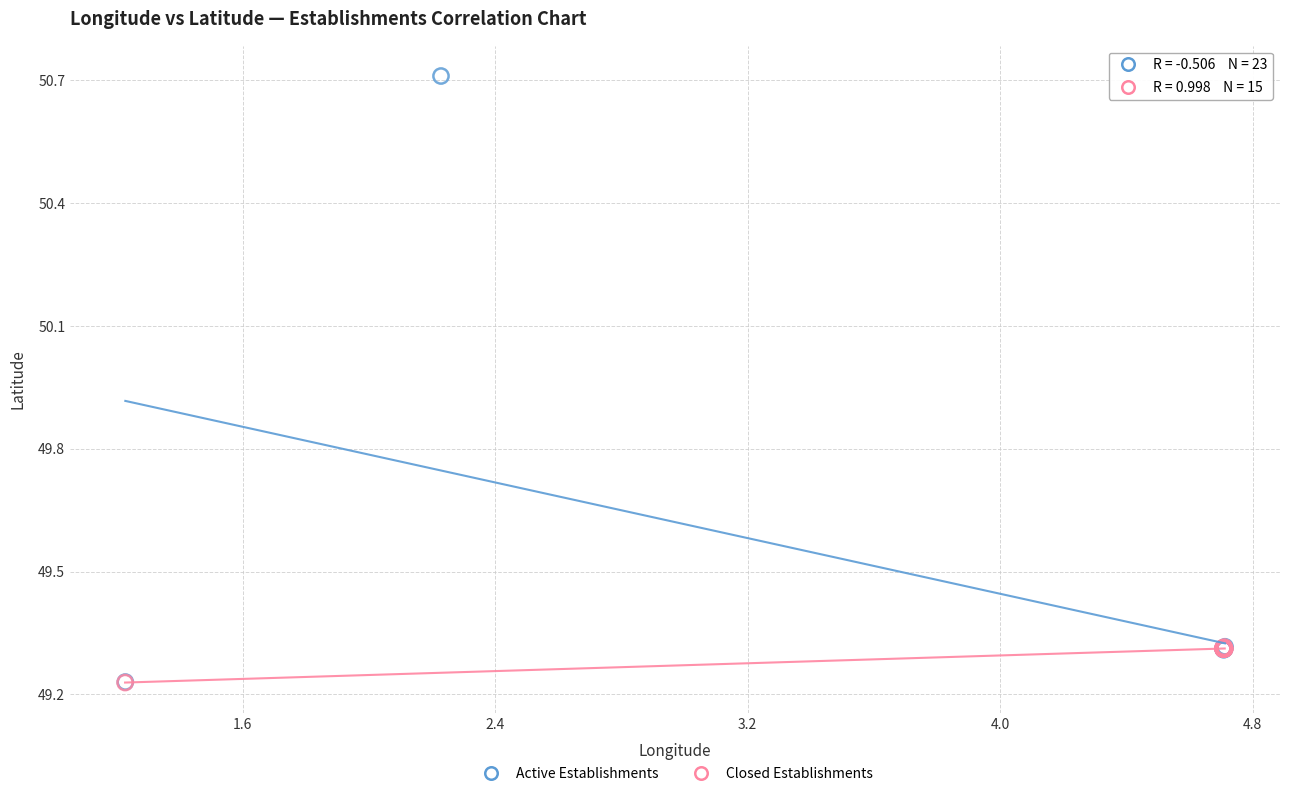

Which series has the widest spread of Y values?

Active Establishments